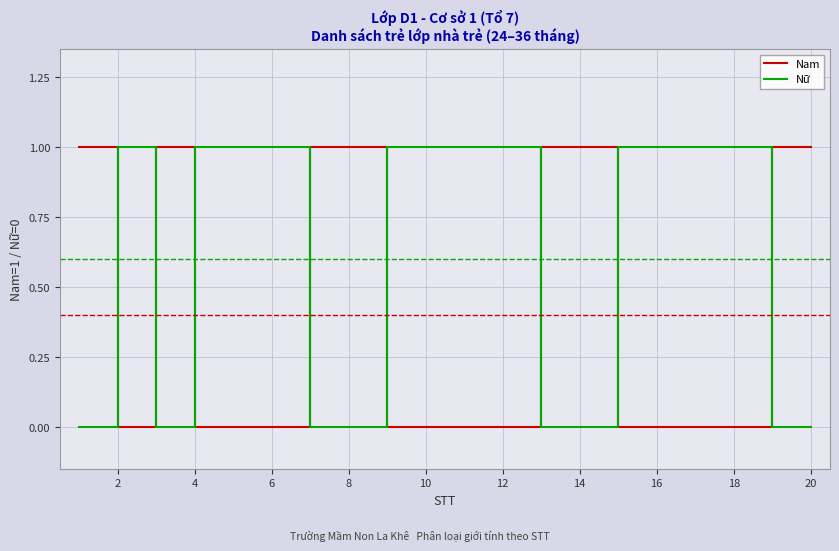

Rank the series by their average value, from highest to lowest.

Nữ, Nam